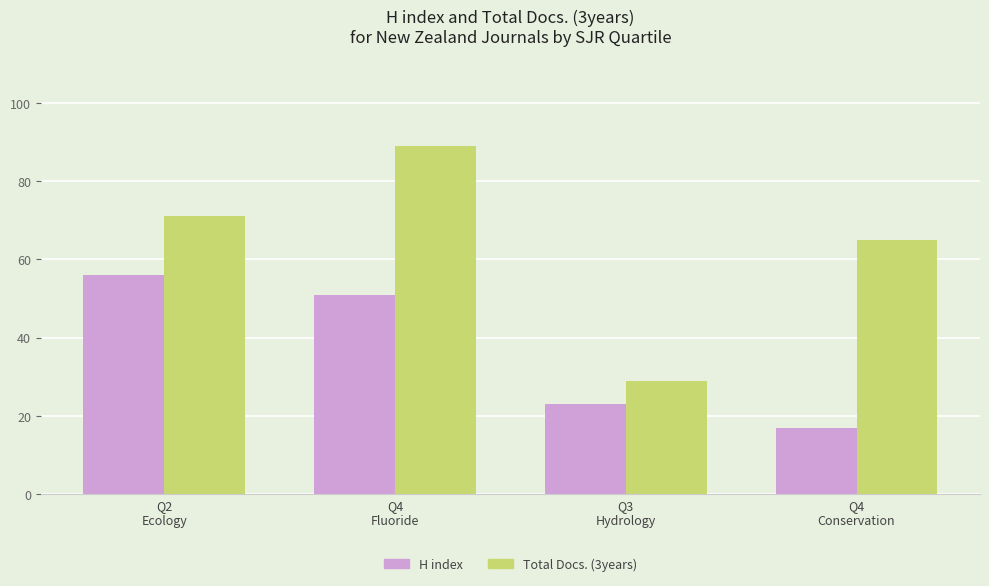

What is the smallest value displayed?

17